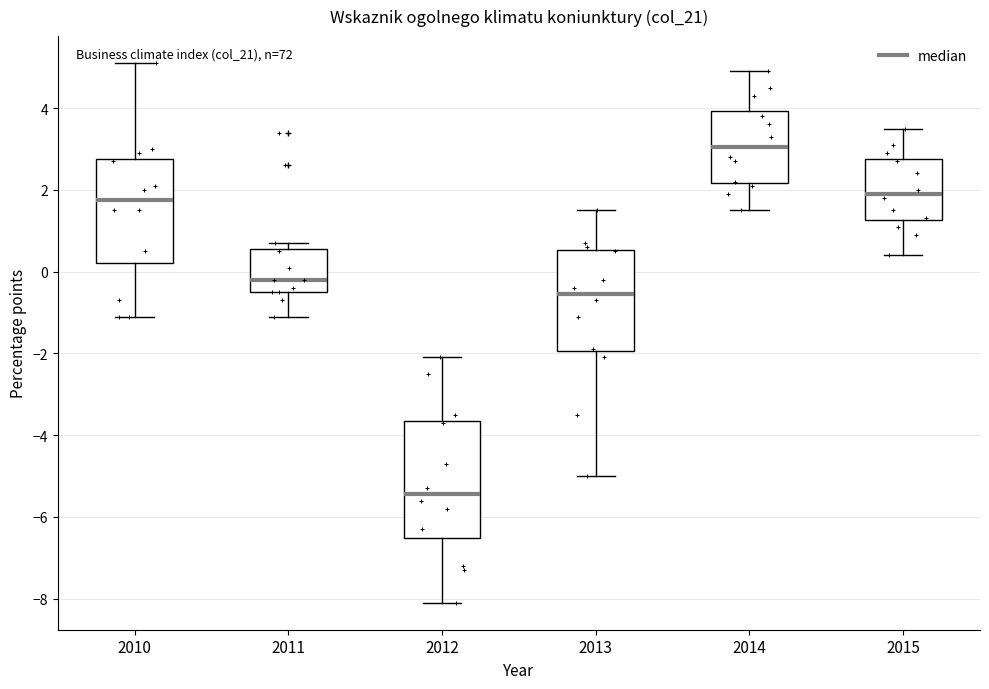

Reading left to right, transcribe this box plot: for each box, give where its median line is, the range the box spans, and where its two whiskers end, as read against the y-axis. The values are not printed on the chart, so give them approximately, as read against the axis.

2010: median 1.8, box 0.2 to 2.8, whiskers -1.0 to 5.2
2011: median -0.2, box -0.4 to 0.6, whiskers -1.0 to 0.8
2012: median -5.4, box -6.6 to -3.6, whiskers -8.0 to -2.0
2013: median -0.6, box -2.0 to 0.6, whiskers -5.0 to 1.6
2014: median 3.0, box 2.2 to 4.0, whiskers 1.6 to 5.0
2015: median 2.0, box 1.2 to 2.8, whiskers 0.4 to 3.6